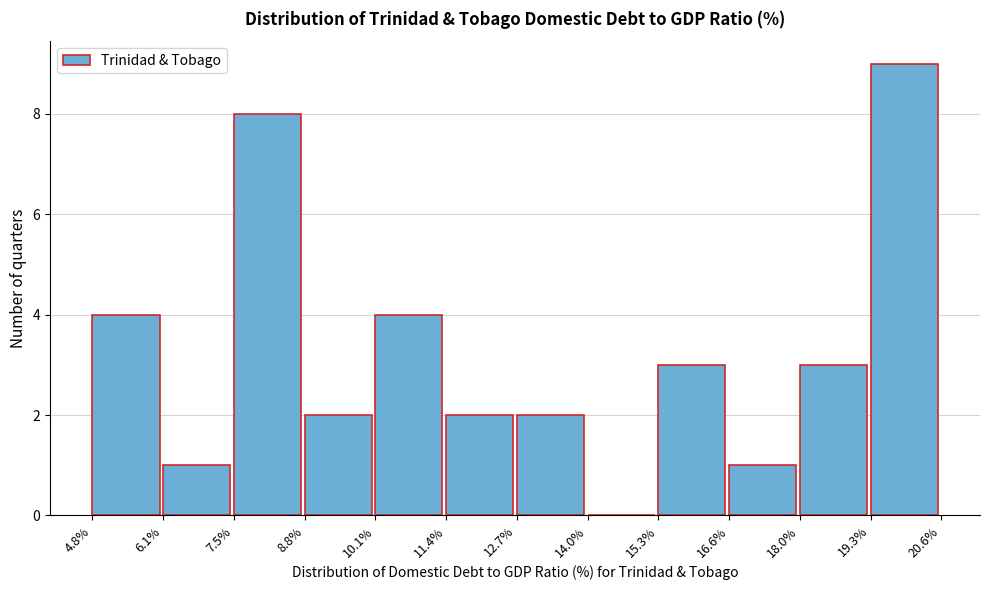

Over which range of the x-axis is the bar tallest?

19.3% to 20.6%